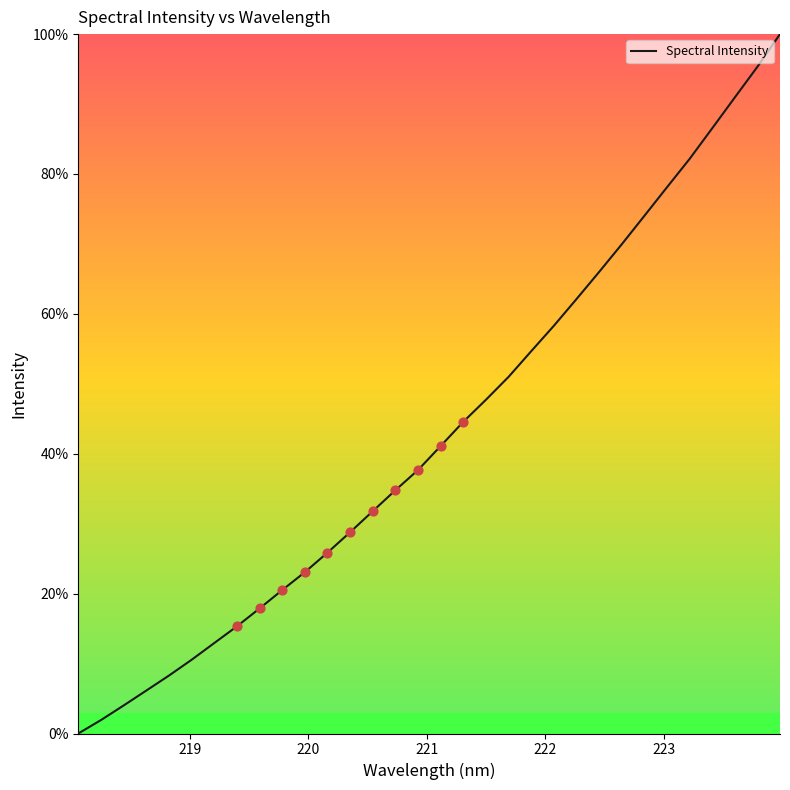

What is the difference between the maximum and minimum values?

100.0